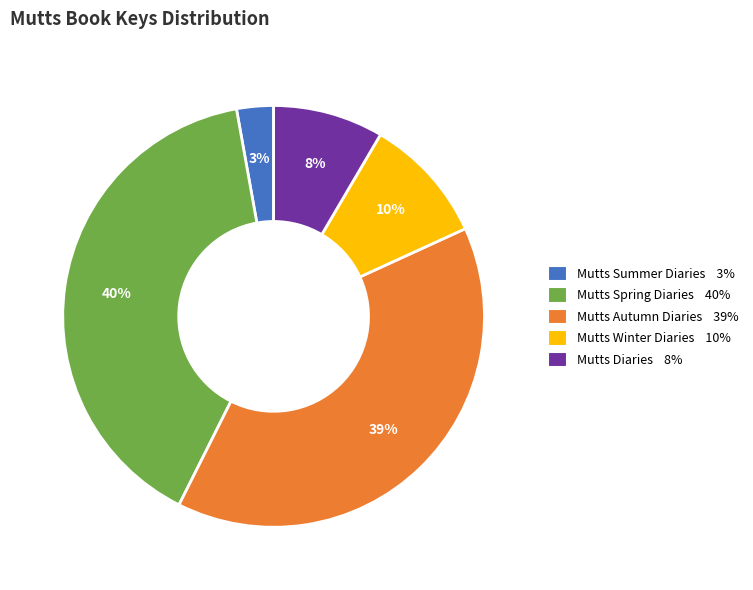

The Mutts Summer Diaries slice represents 11% of the pie. True or false?

False